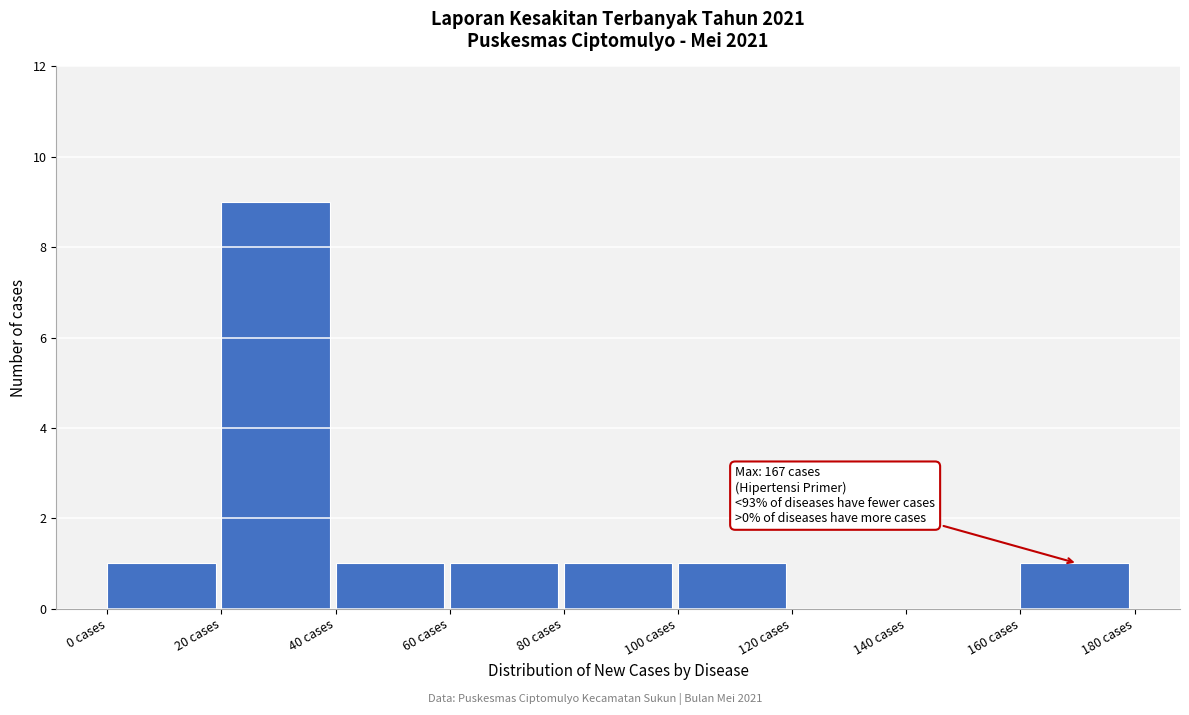

Reading right to left, list all the values displayed in this chart.

160 cases=1	140 cases=0	120 cases=0	100 cases=1	80 cases=1	60 cases=1	40 cases=1	20 cases=9	0 cases=1